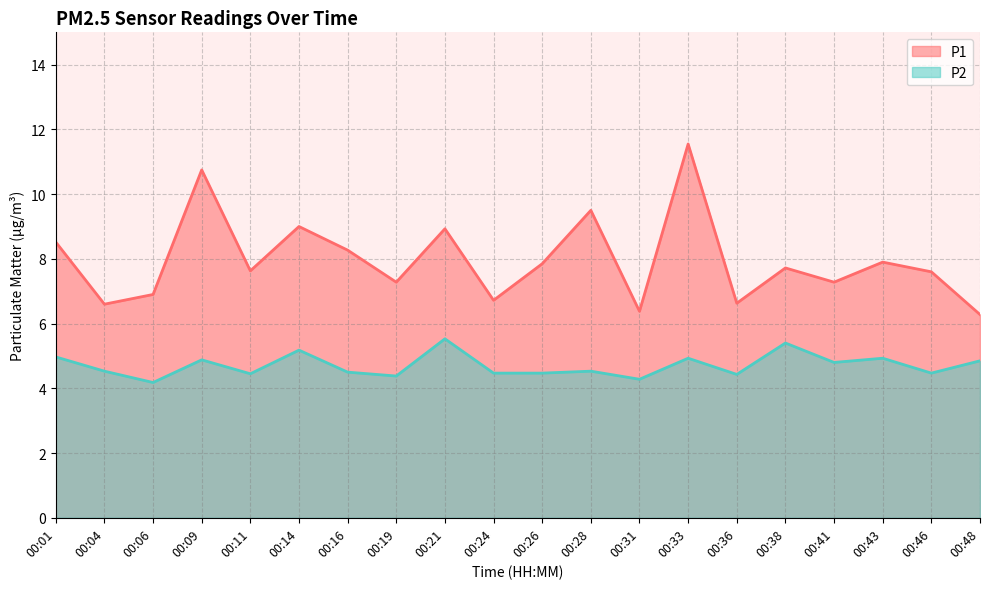

Rank the categories by P1 value from lowest to highest.

00:48, 00:31, 00:04, 00:36, 00:24, 00:06, 00:19, 00:41, 00:46, 00:11, 00:38, 00:26, 00:43, 00:16, 00:01, 00:21, 00:14, 00:28, 00:09, 00:33